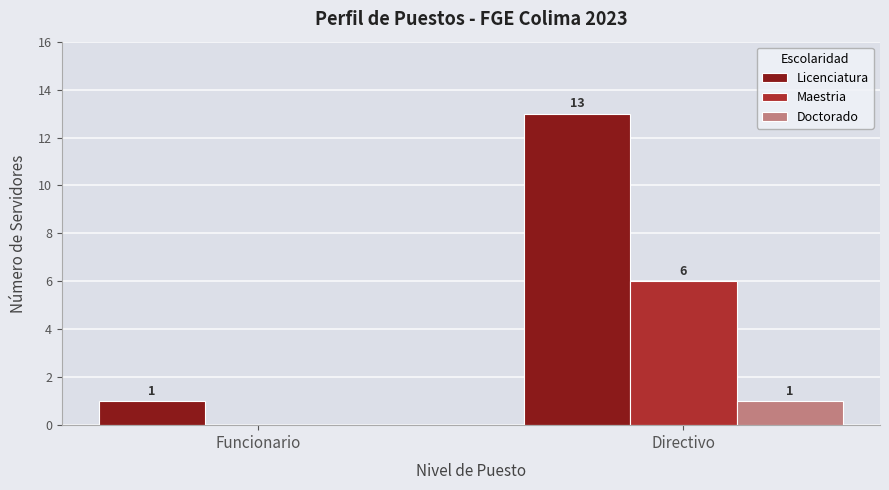

Which category has the highest value across all series?

Directivo